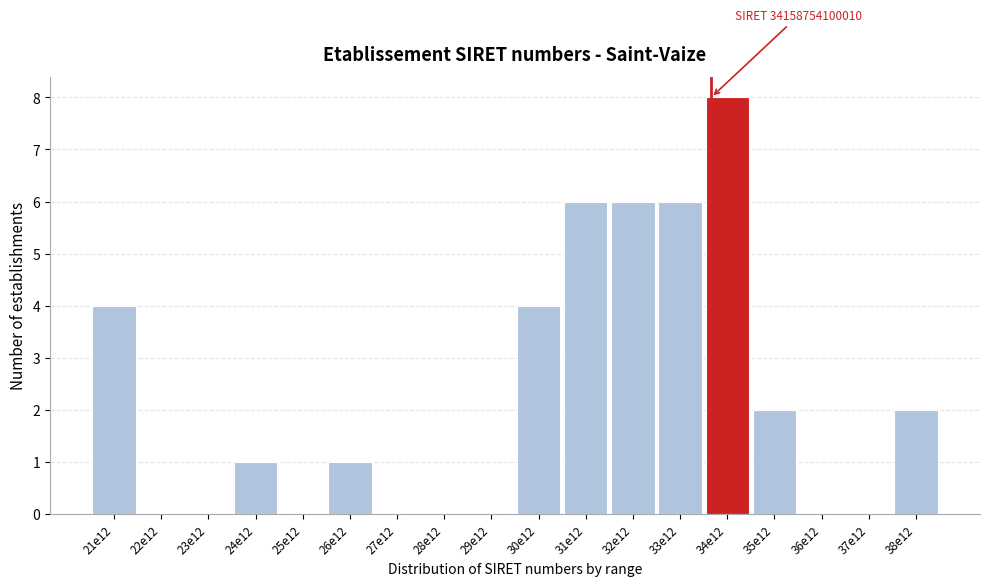

Reading left to right, transcribe all the data shown in this chart.

21e12=4	22e12=0	23e12=0	24e12=1	25e12=0	26e12=1	27e12=0	28e12=0	29e12=0	30e12=4	31e12=6	32e12=6	33e12=6	34e12=8	35e12=2	36e12=0	37e12=0	38e12=2